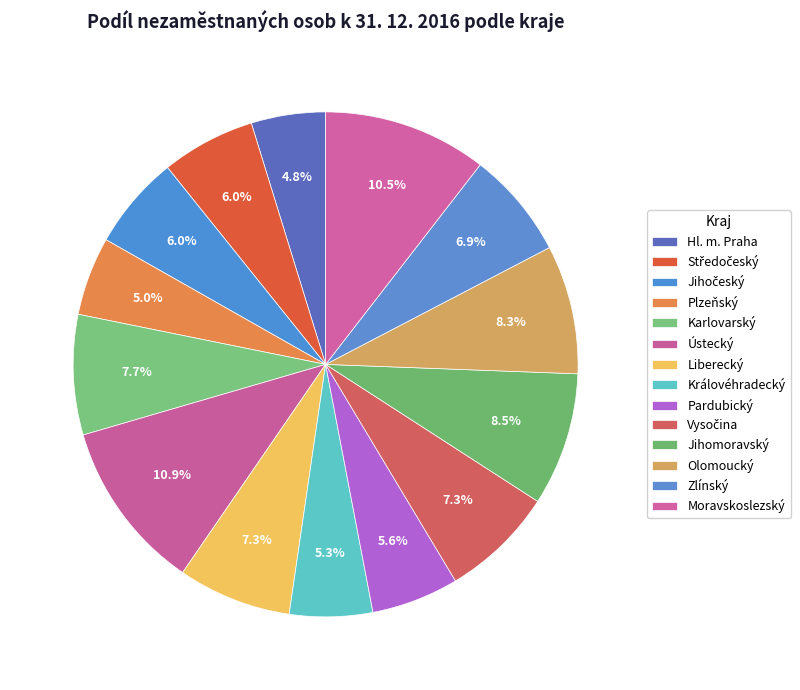

To the nearest percent, what percentage of the pie is Plzeňský?

5%